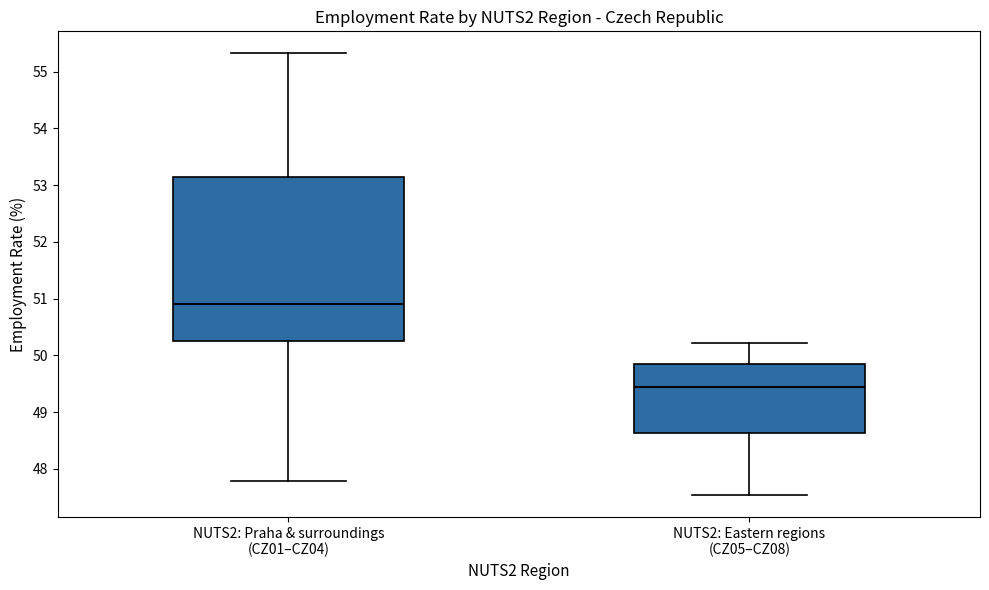

Reading left to right, read every box against the y-axis: the position of its median line, the range the box covers, and the ends of its whiskers. The values are not printed on the chart, so give them approximately, as read against the axis.

NUTS2: Praha & surroundings (CZ01–CZ04): median 50.9, box 50.3 to 53.1, whiskers 47.8 to 55.3
NUTS2: Eastern regions (CZ05–CZ08): median 49.4, box 48.6 to 49.8, whiskers 47.5 to 50.2